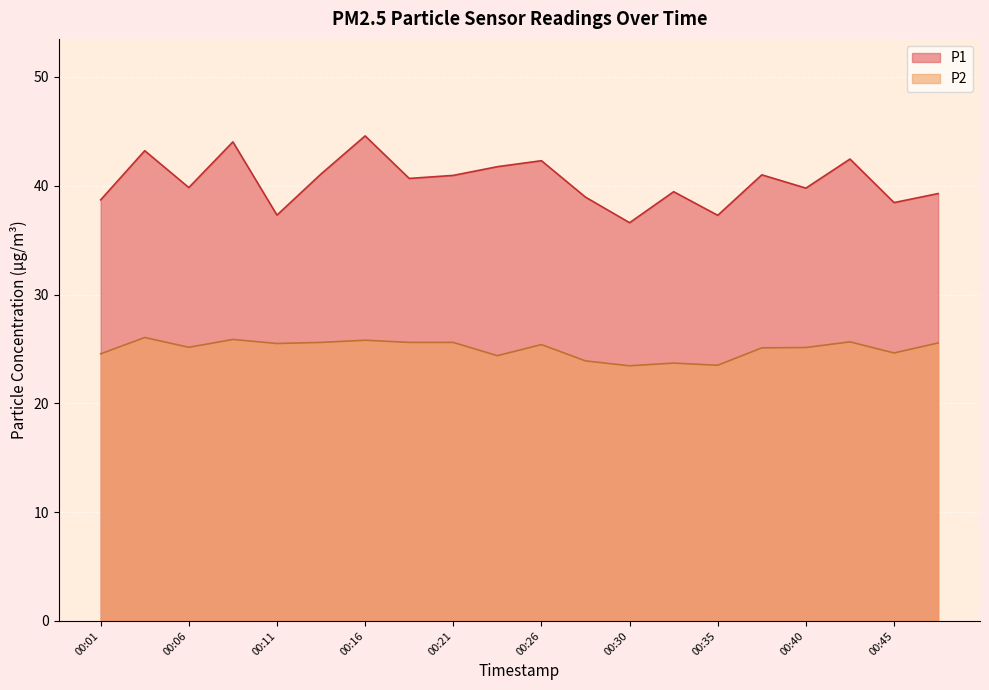

True or false: P1 has more than 0 interior local peaks.

True